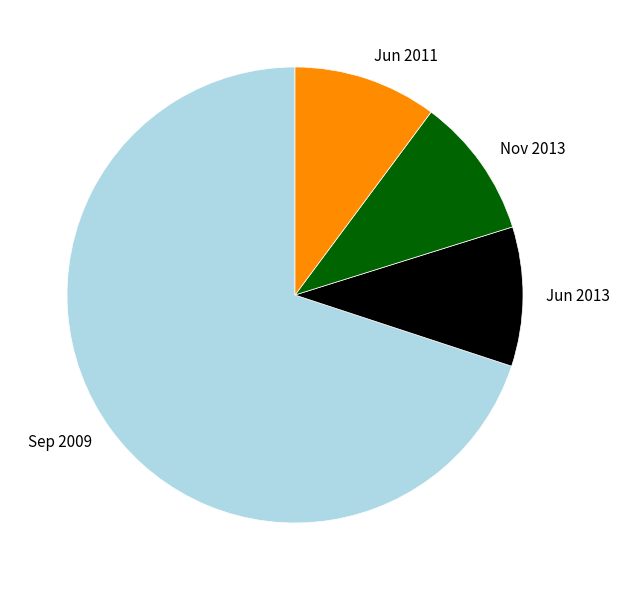

Is there a majority slice in this chart?

Yes